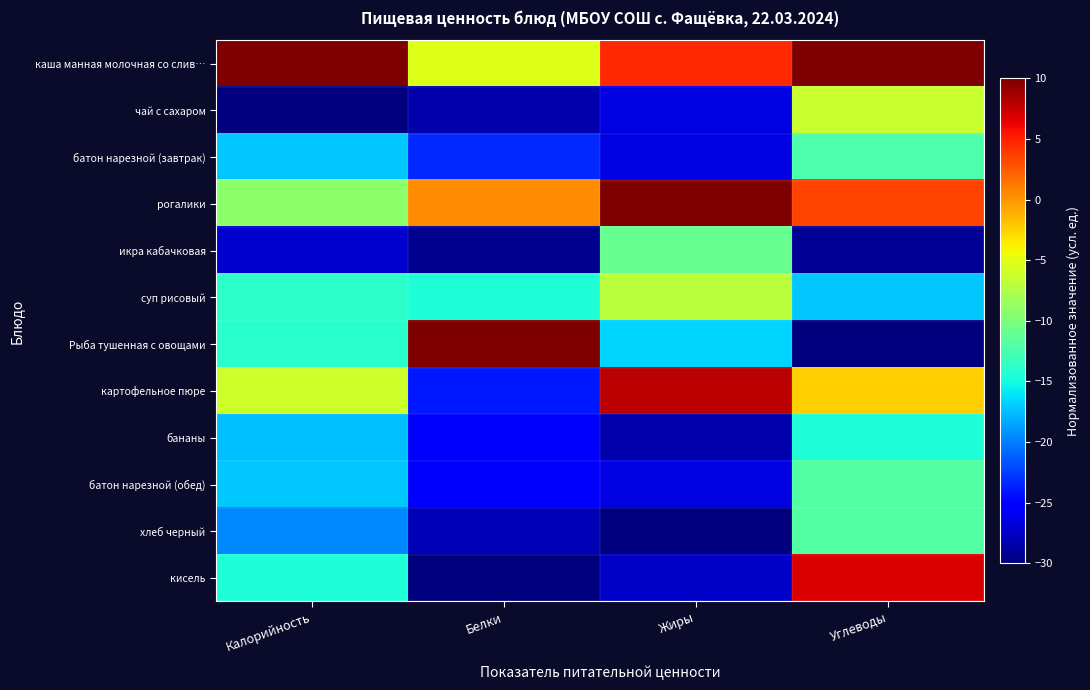

Reading left to right, extract all data points from this chart.

каша манная молочная со слив…: Калорийность=10.0	Белки=-5.3	Жиры=4.6	Углеводы=10.0
чай с сахаром: Калорийность=-30.0	Белки=-28.4	Жиры=-26.4	Углеводы=-6.3
батон нарезной (завтрак): Калорийность=-17.1	Белки=-23.3	Жиры=-26.4	Углеводы=-12.2
рогалики: Калорийность=-9.2	Белки=0.4	Жиры=10.0	Углеводы=3.5
икра кабачковая: Калорийность=-27.0	Белки=-29.3	Жиры=-11.0	Углеводы=-29.2
суп рисовый: Калорийность=-13.8	Белки=-14.4	Жиры=-6.9	Углеводы=-17.1
Рыба тушенная с овощами: Калорийность=-14.0	Белки=10.0	Жиры=-16.7	Углеводы=-30.0
картофельное пюре: Калорийность=-6.0	Белки=-24.0	Жиры=7.9	Углеводы=-2.4
бананы: Калорийность=-17.4	Белки=-25.2	Жиры=-28.4	Углеводы=-14.5
батон нарезной (обед): Калорийность=-17.1	Белки=-24.9	Жиры=-26.4	Углеводы=-11.9
хлеб черный: Калорийность=-19.6	Белки=-28.0	Жиры=-30.0	Углеводы=-12.0
кисель: Калорийность=-14.4	Белки=-30.0	Жиры=-27.4	Углеводы=6.7